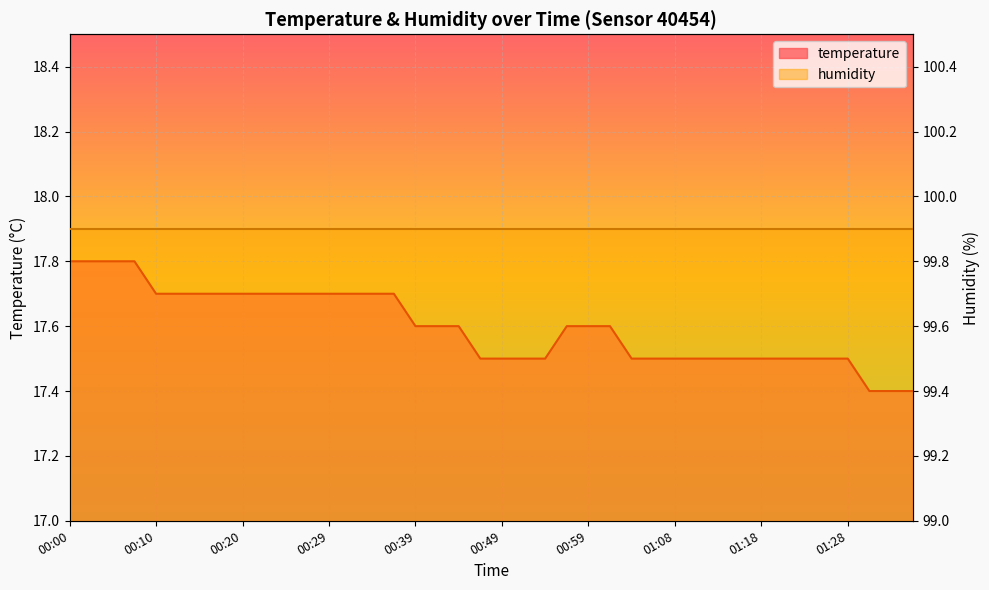

True or false: the data has more than 0 interior local peaks.

False